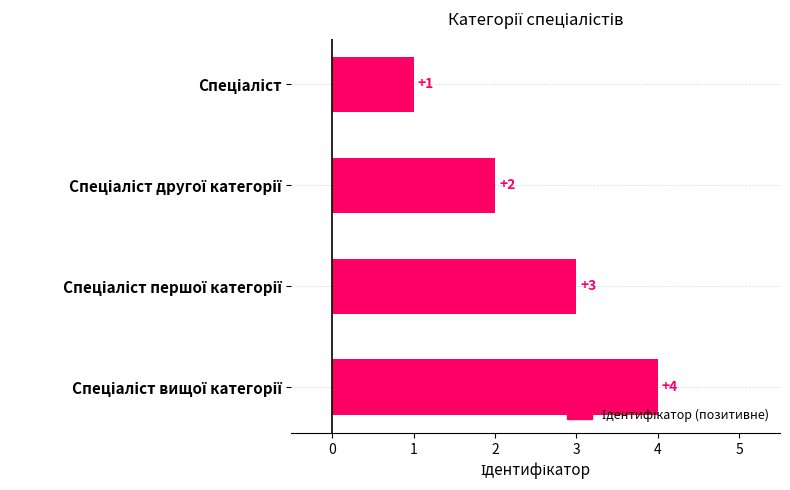

How many data points are less than 3?

2